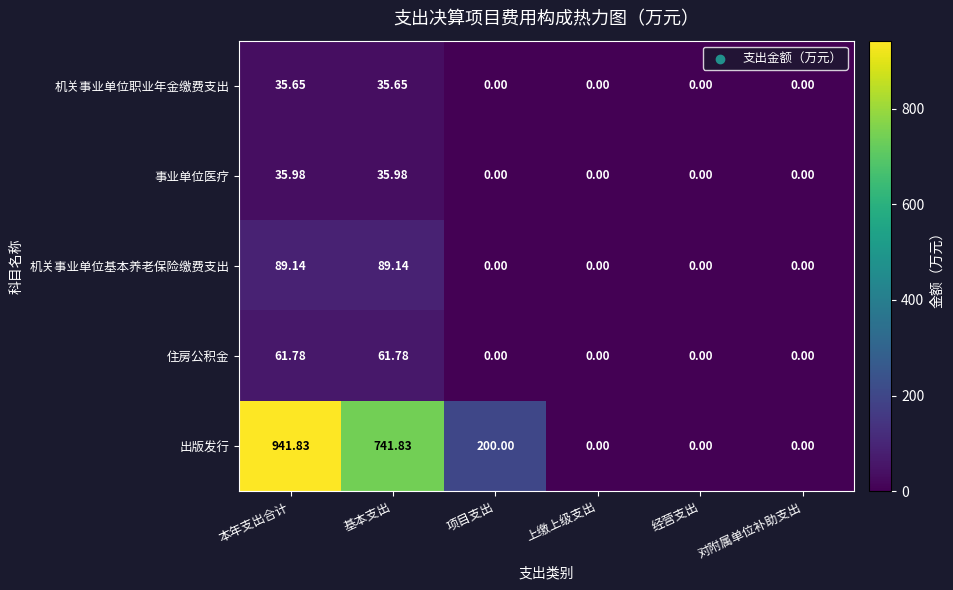

At which label is 出版发行 closest to 470?

项目支出